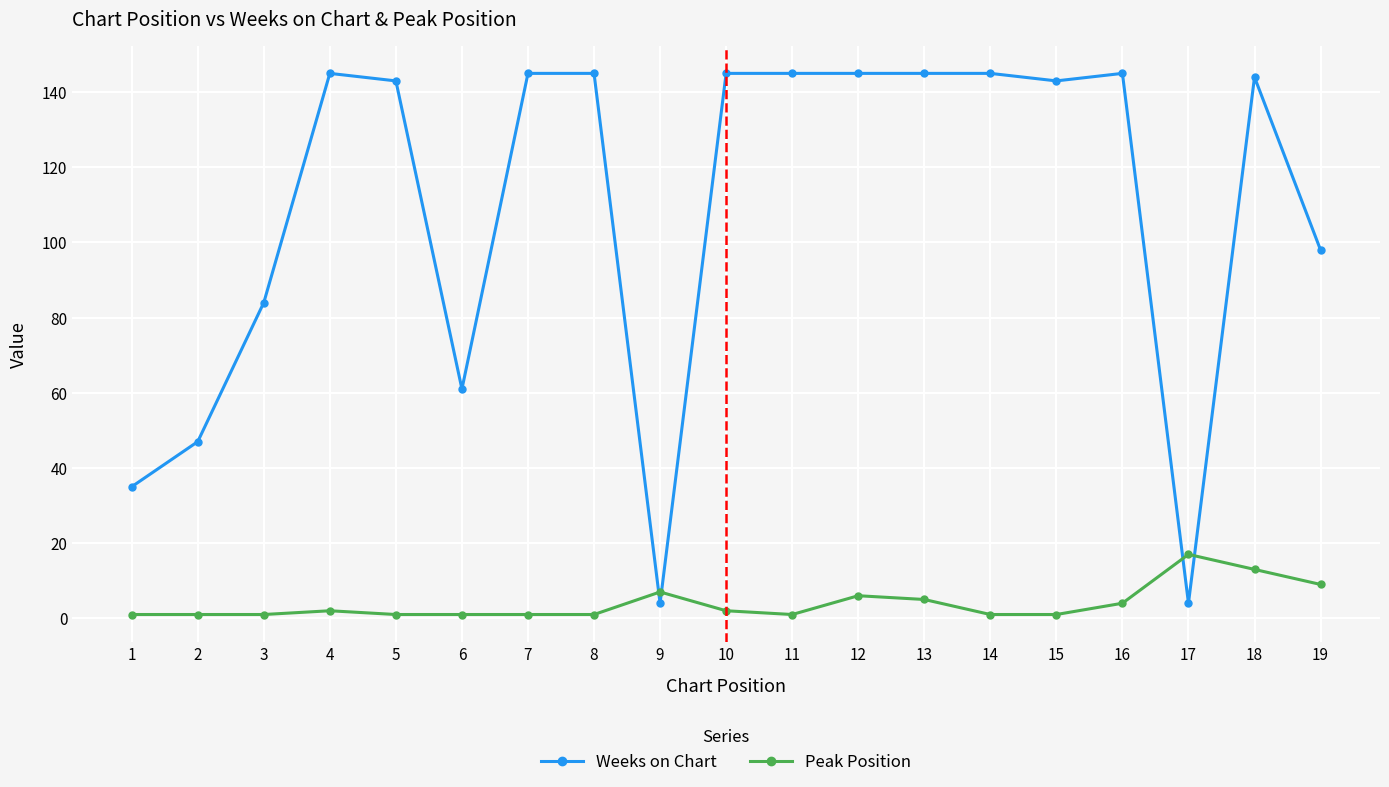

Is the value of Peak Position at 18 greater than the value of Weeks on Chart at 7?

No